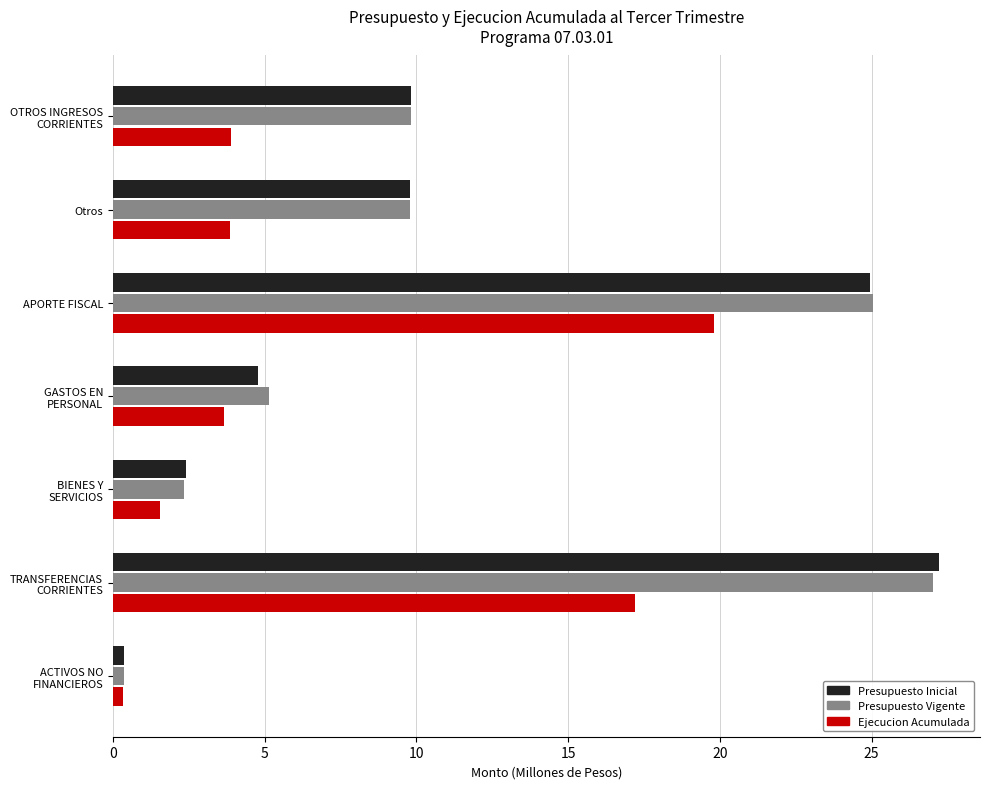

The Presupuesto Inicial series shows 13.0 at Otros. True or false?

False